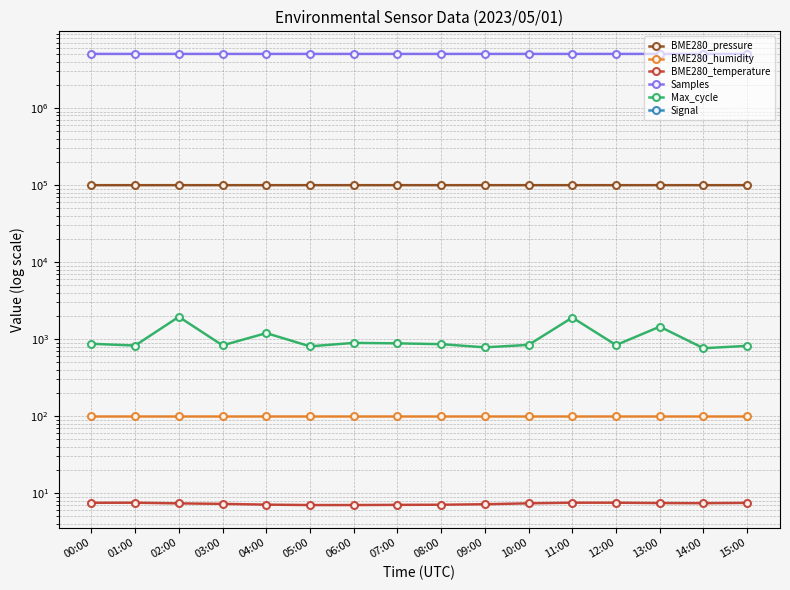

The BME280_temperature series shows 7.5 at 01:00. True or false?

True